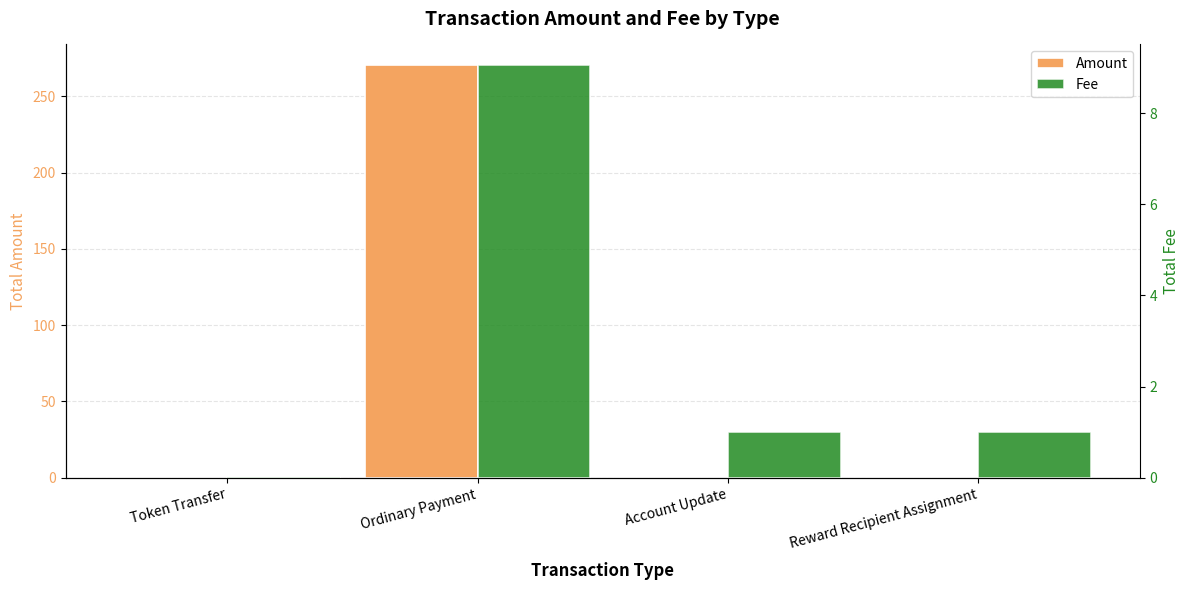

What is the average value of the Fee series?

2.8